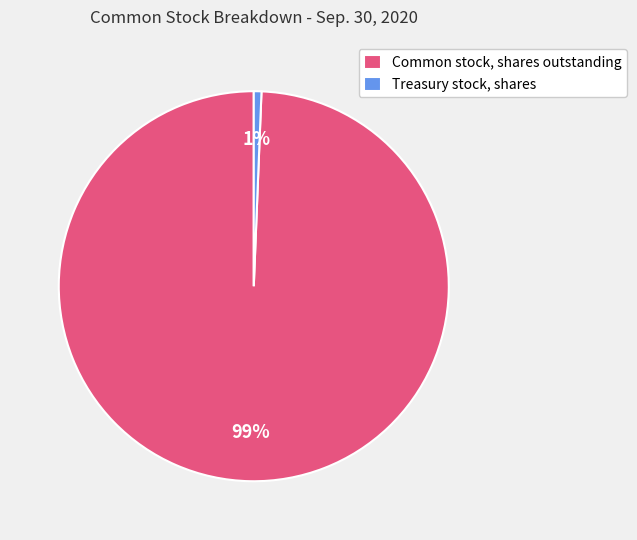

What percentage is the Common stock, shares outstanding slice, to the nearest percent?

99%